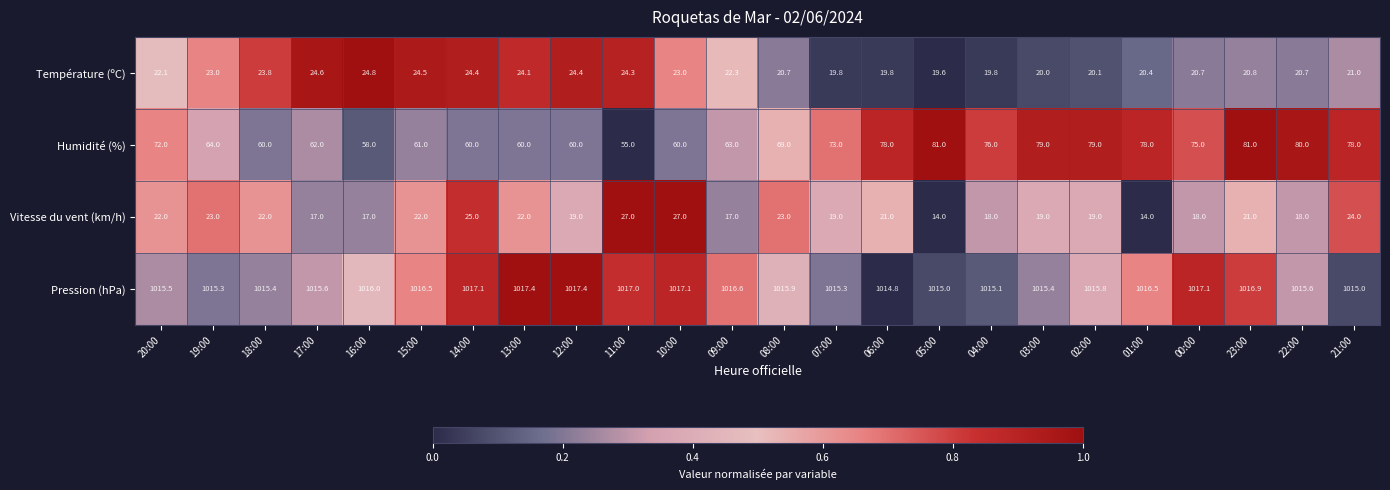

Rank the series by their maximum value, from lowest to highest.

Température (ºC), Vitesse du vent (km/h), Humidité (%), Pression (hPa)